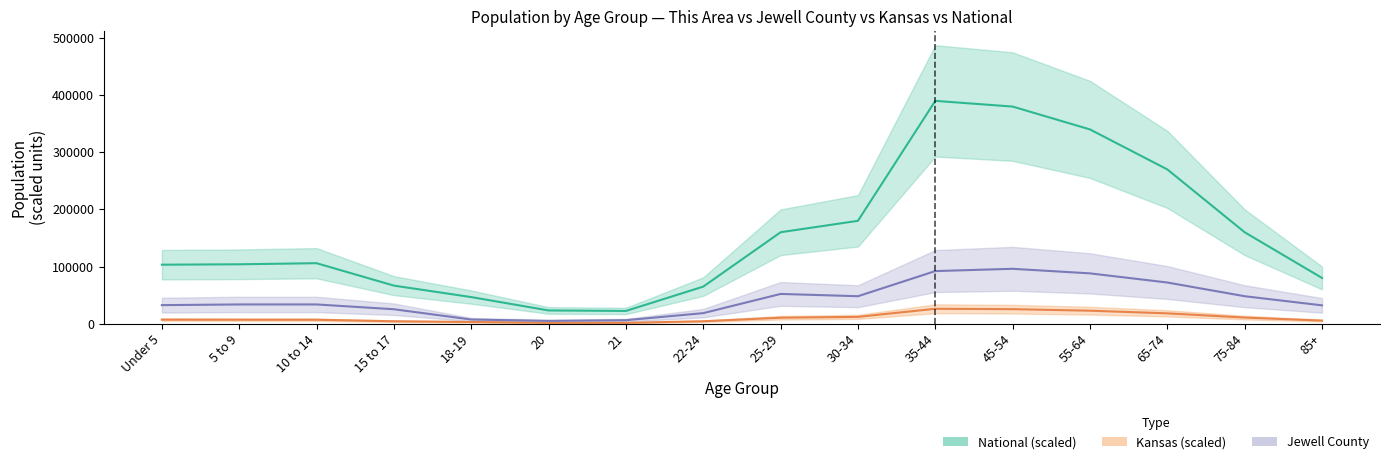

At 25-29, list the series in order from largest to smallest.

National, Jewell County, Kansas